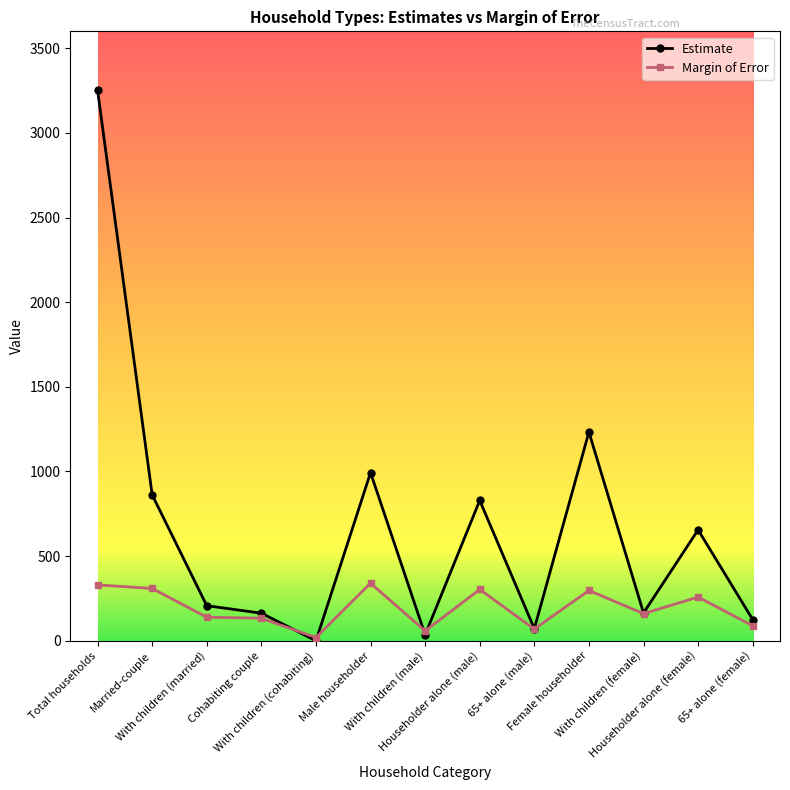

What is the total value across all series at Householder alone (female)?

913